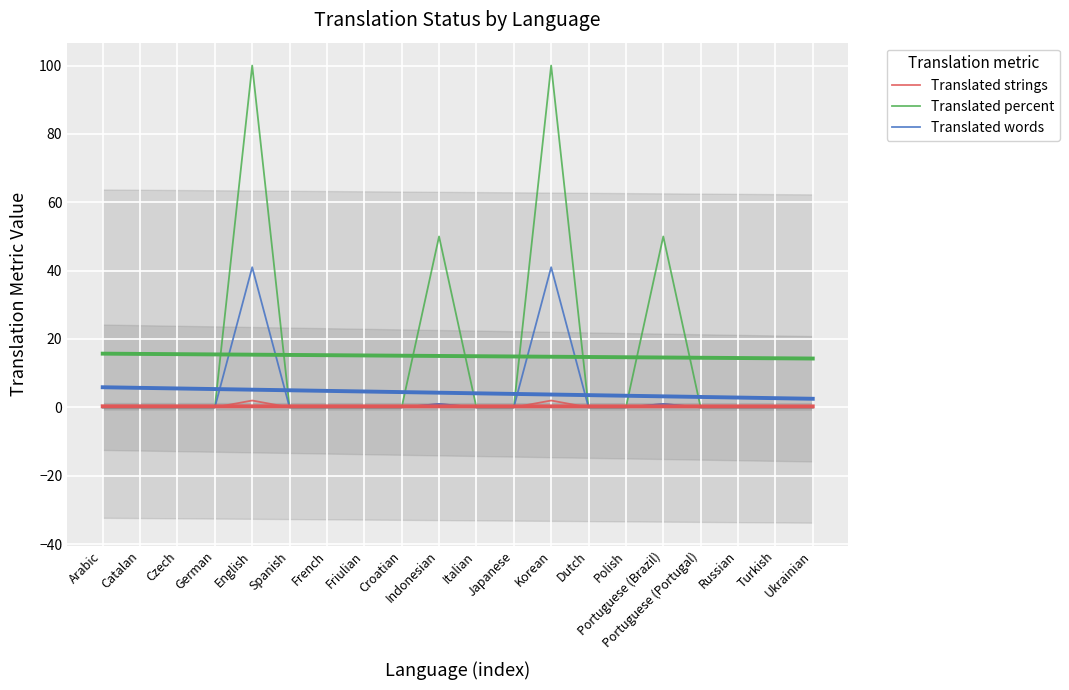

Count the number of data series in this chart.

3